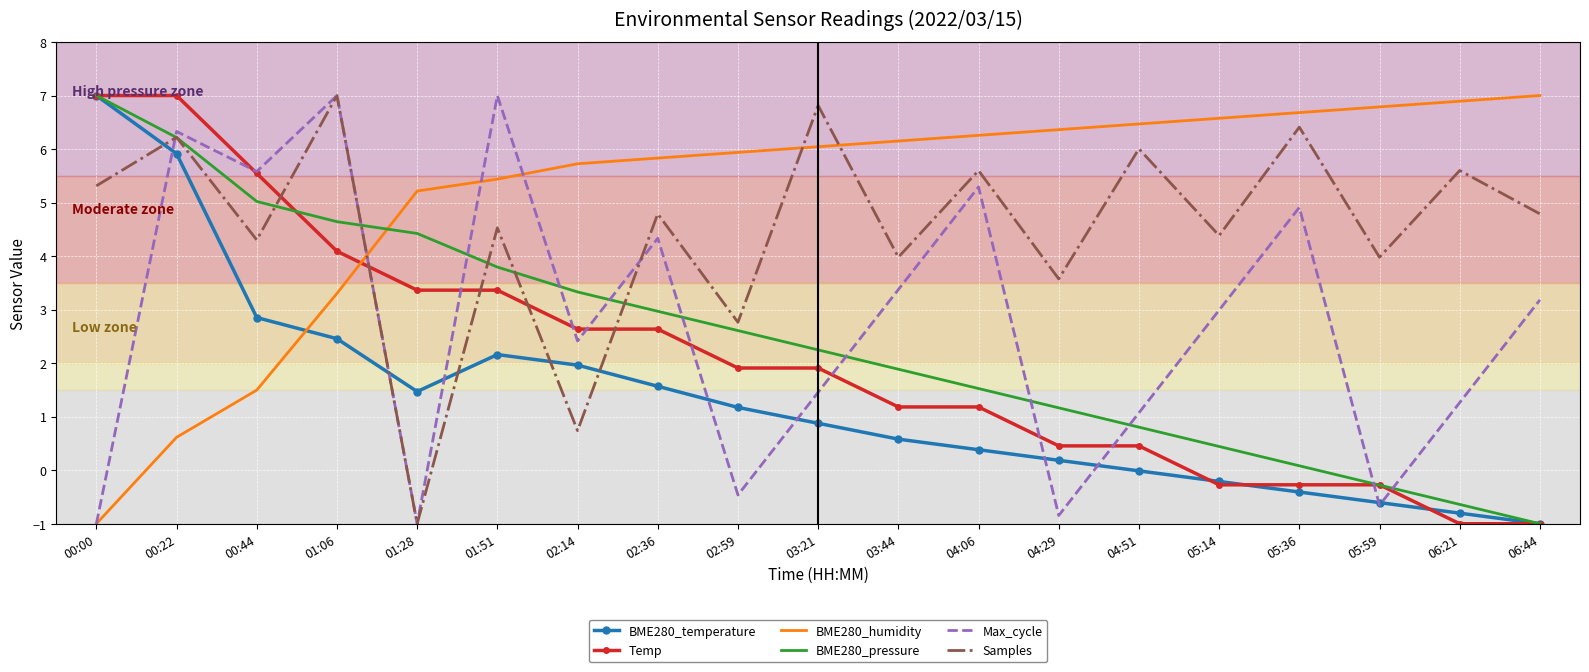

Where is Samples nearest to the value 3?

02:59